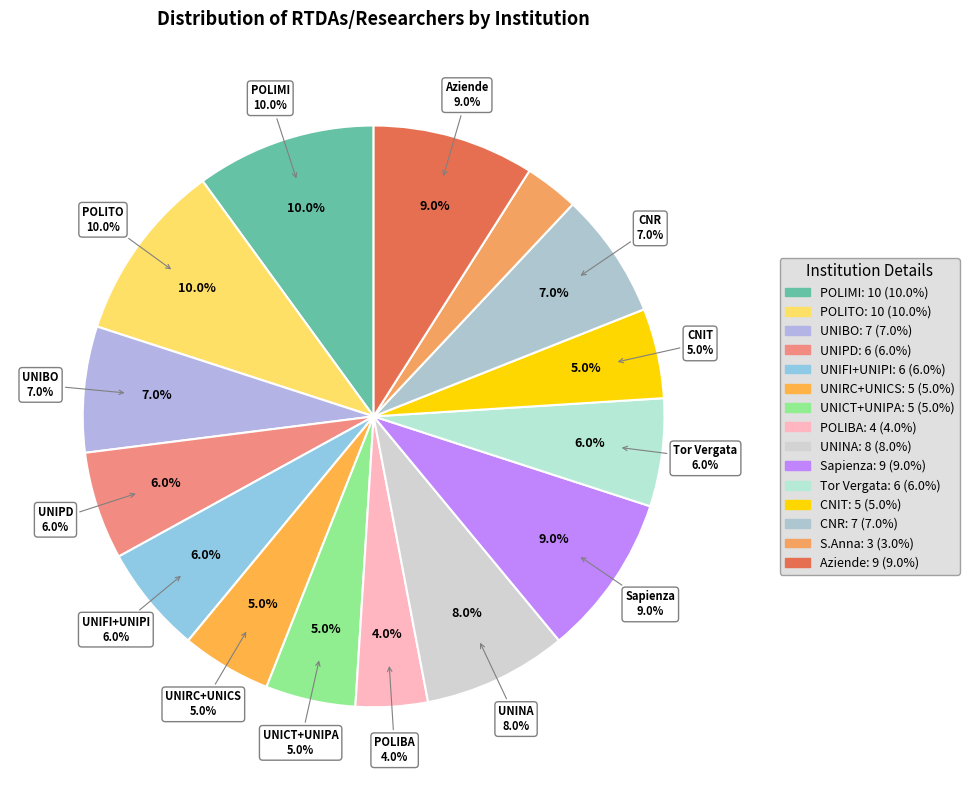

Which slice is the largest?

POLIMI